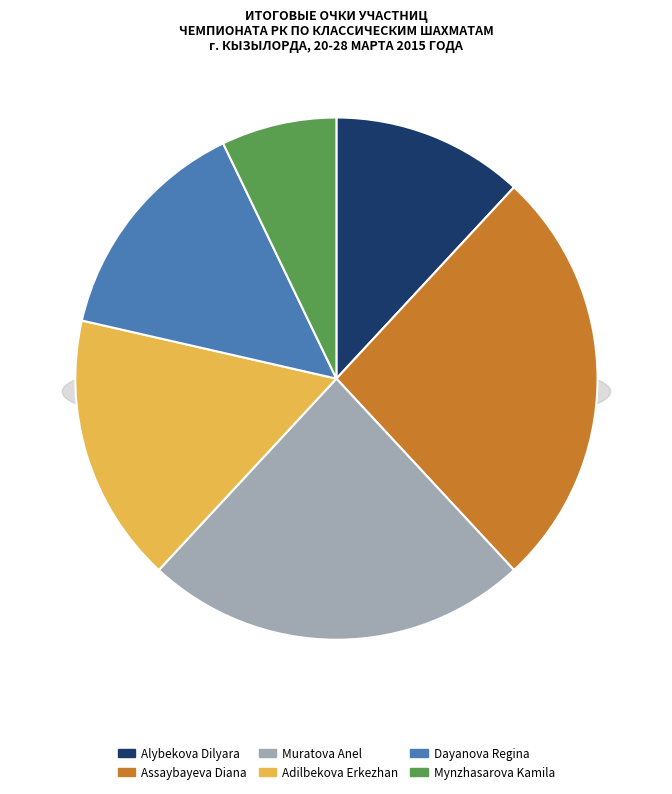

What percentage do Adilbekova Erkezhan and Dayanova Regina together represent?

31.0%